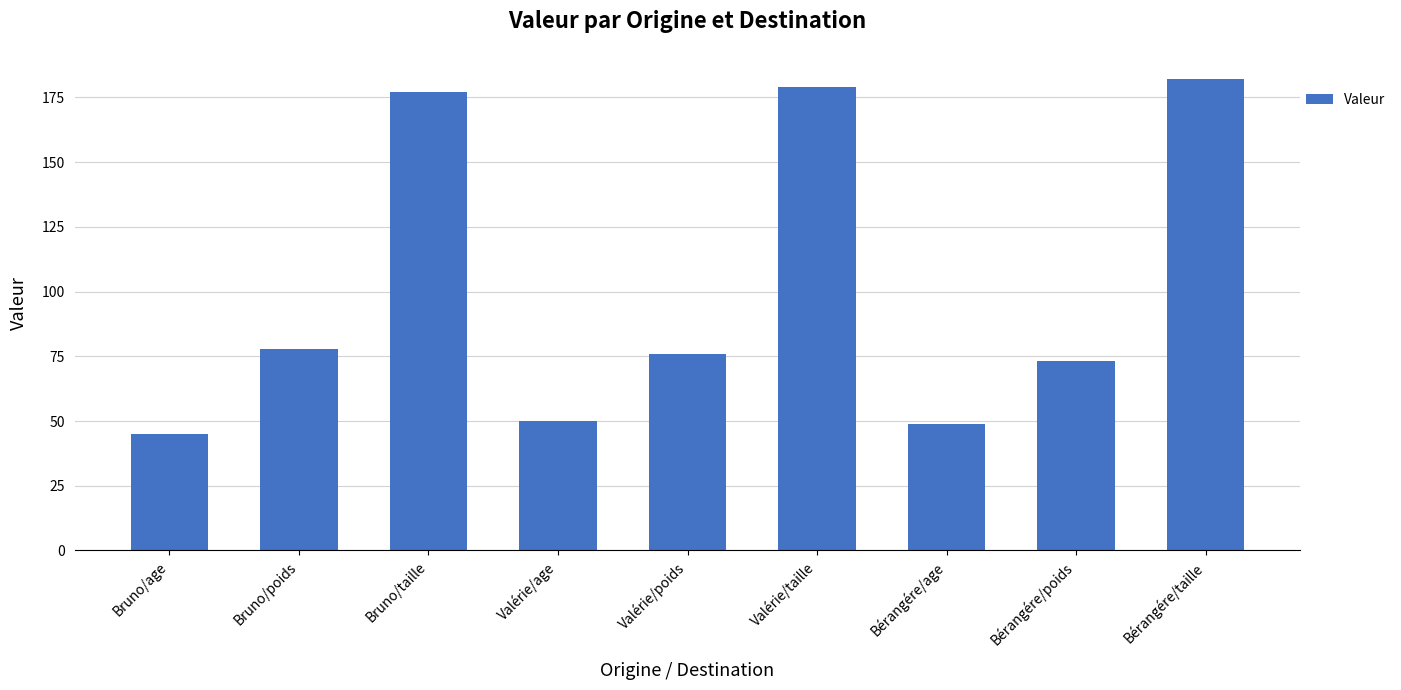

What is the difference between the second highest and minimum values?

134